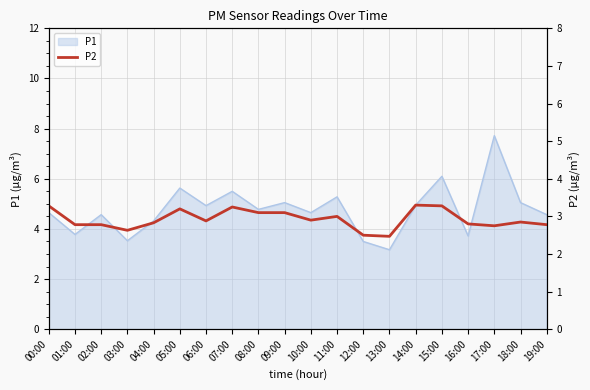

What is the label of the 15th point from the right?

05:00